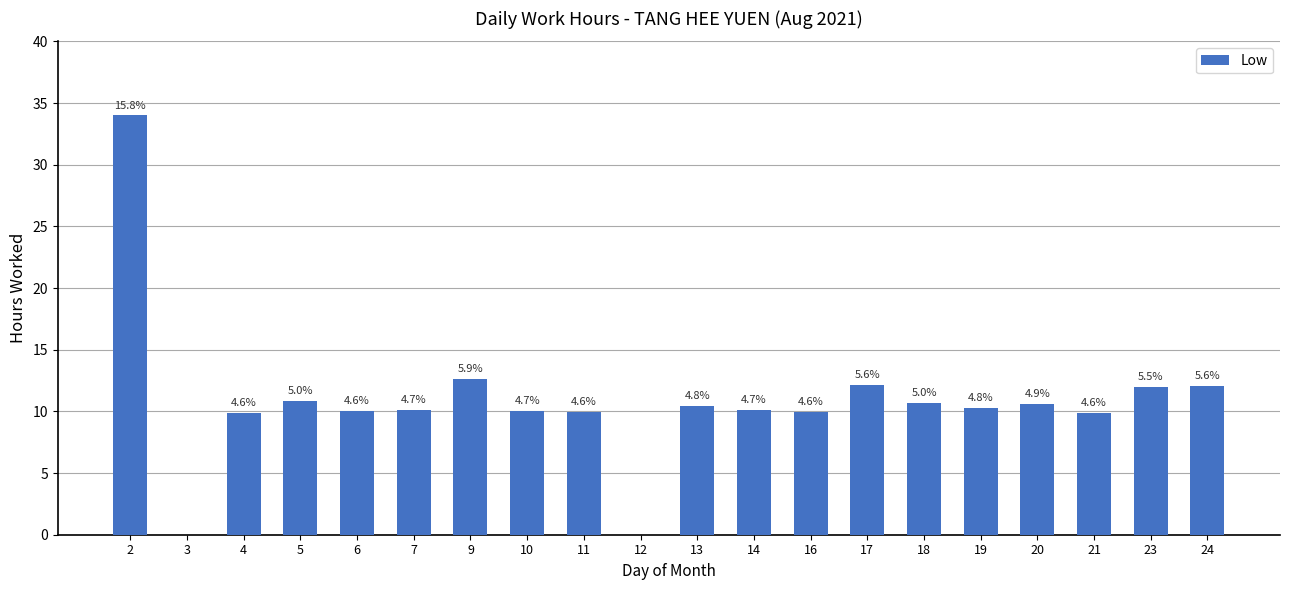

Which label corresponds to the smallest value in the chart?

3